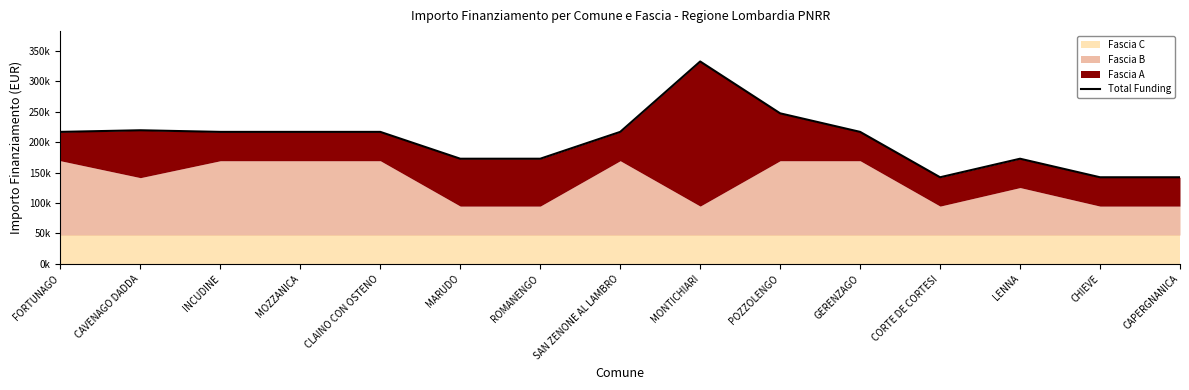

Reading left to right, what are all the values shown in this chart?

FORTUNAGO=216846	CAVENAGO DADDA=219496	INCUDINE=216846	MOZZANICA=216846	CLAINO CON OSTENO=216846	MARUDO=172751	ROMANENGO=172751	SAN ZENONE AL LAMBRO=216846	MONTICHIARI=332535	POZZOLENGO=247316	GERENZAGO=216846	CORTE DE CORTESI=142281	LENNA=172751	CHIEVE=142281	CAPERGNANICA=142281